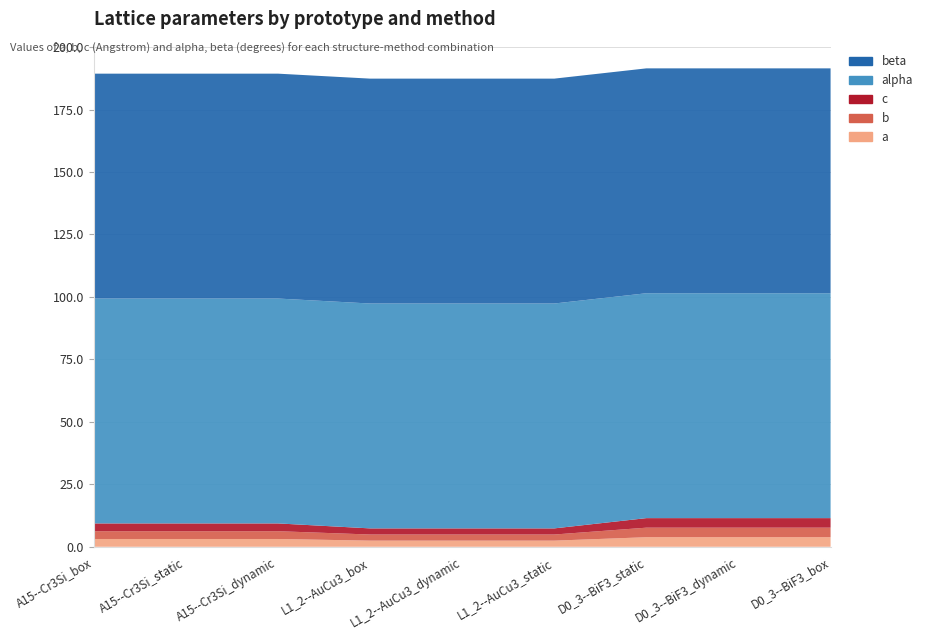

Reading left to right, list all the values displayed in this chart.

a: A15--Cr3Si_box=3.1	A15--Cr3Si_static=3.1	A15--Cr3Si_dynamic=3.1	L1_2--AuCu3_box=2.5	L1_2--AuCu3_dynamic=2.5	L1_2--AuCu3_static=2.5	D0_3--BiF3_static=3.8	D0_3--BiF3_dynamic=3.8	D0_3--BiF3_box=3.8
b: A15--Cr3Si_box=3.1	A15--Cr3Si_static=3.1	A15--Cr3Si_dynamic=3.1	L1_2--AuCu3_box=2.5	L1_2--AuCu3_dynamic=2.5	L1_2--AuCu3_static=2.5	D0_3--BiF3_static=3.8	D0_3--BiF3_dynamic=3.8	D0_3--BiF3_box=3.8
c: A15--Cr3Si_box=3.1	A15--Cr3Si_static=3.1	A15--Cr3Si_dynamic=3.1	L1_2--AuCu3_box=2.5	L1_2--AuCu3_dynamic=2.5	L1_2--AuCu3_static=2.5	D0_3--BiF3_static=3.8	D0_3--BiF3_dynamic=3.8	D0_3--BiF3_box=3.8
alpha: A15--Cr3Si_box=90.0	A15--Cr3Si_static=90.0	A15--Cr3Si_dynamic=90.0	L1_2--AuCu3_box=90.0	L1_2--AuCu3_dynamic=90.0	L1_2--AuCu3_static=90.0	D0_3--BiF3_static=90.0	D0_3--BiF3_dynamic=90.0	D0_3--BiF3_box=90.0
beta: A15--Cr3Si_box=90.0	A15--Cr3Si_static=90.0	A15--Cr3Si_dynamic=90.0	L1_2--AuCu3_box=90.0	L1_2--AuCu3_dynamic=90.0	L1_2--AuCu3_static=90.0	D0_3--BiF3_static=90.0	D0_3--BiF3_dynamic=90.0	D0_3--BiF3_box=90.0